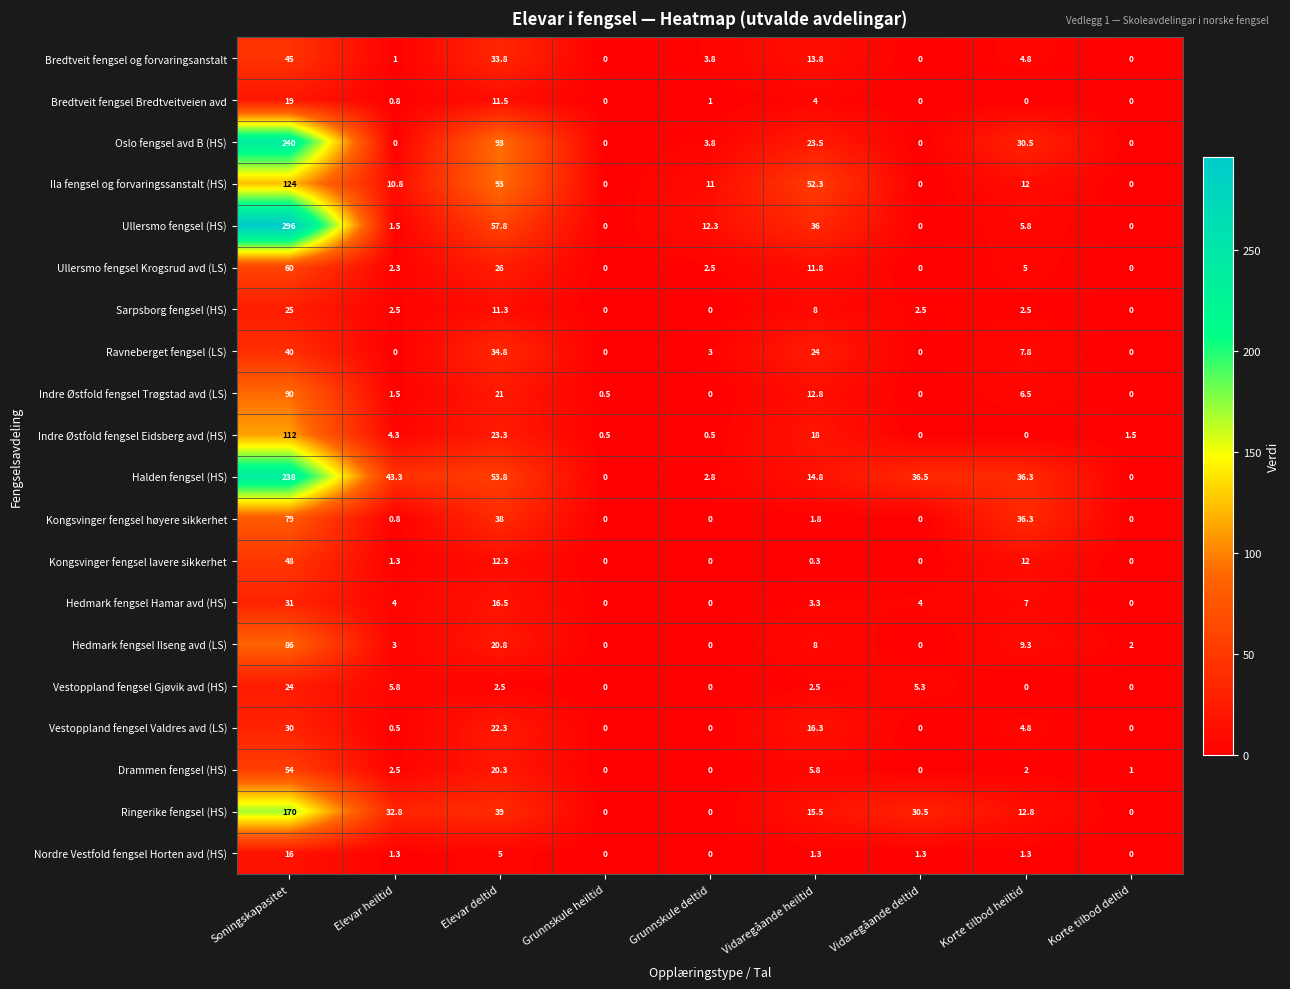

Rank the series by their maximum value, from lowest to highest.

Nordre Vestfold fengsel Horten avd (HS), Bredtveit fengsel Bredtveitveien avd, Vestoppland fengsel Gjøvik avd (HS), Sarpsborg fengsel (HS), Vestoppland fengsel Valdres avd (LS), Hedmark fengsel Hamar avd (HS), Ravneberget fengsel (LS), Bredtveit fengsel og forvaringsanstalt, Kongsvinger fengsel lavere sikkerhet, Drammen fengsel (HS), Ullersmo fengsel Krogsrud avd (LS), Kongsvinger fengsel høyere sikkerhet, Hedmark fengsel Ilseng avd (LS), Indre Østfold fengsel Trøgstad avd (LS), Indre Østfold fengsel Eidsberg avd (HS), Ila fengsel og forvaringssanstalt (HS), Ringerike fengsel (HS), Halden fengsel (HS), Oslo fengsel avd B (HS), Ullersmo fengsel (HS)